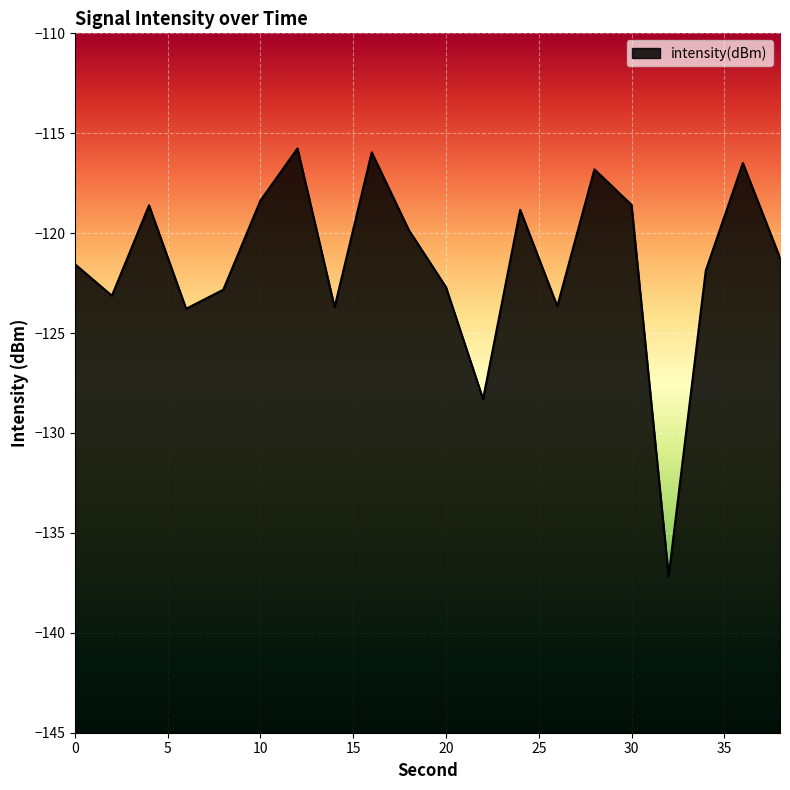

What is the average value?

-121.5